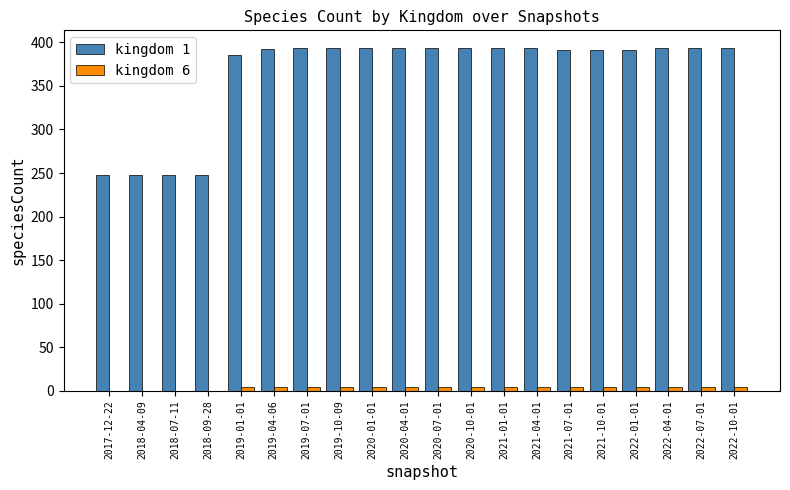

Read the kingdom 1 value at 2018-07-11, to the nearest 50.

250